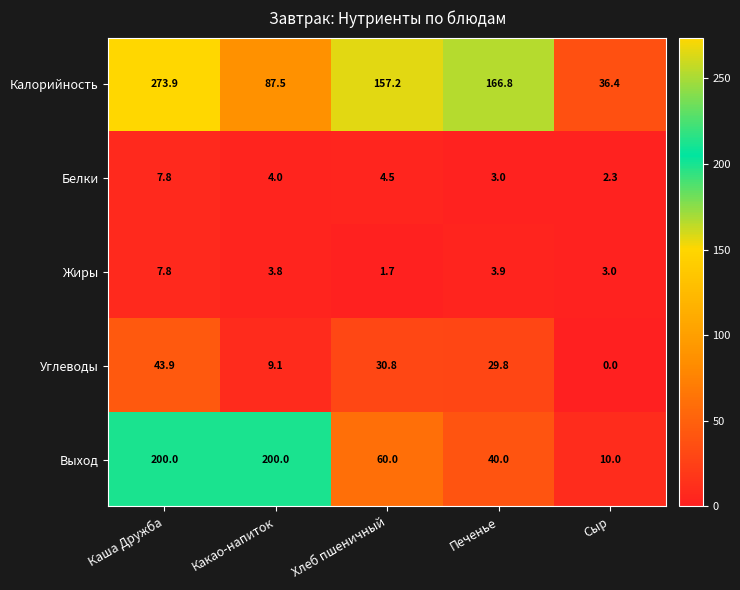

Where is Калорийность nearest to the value 155?

Хлеб пшеничный